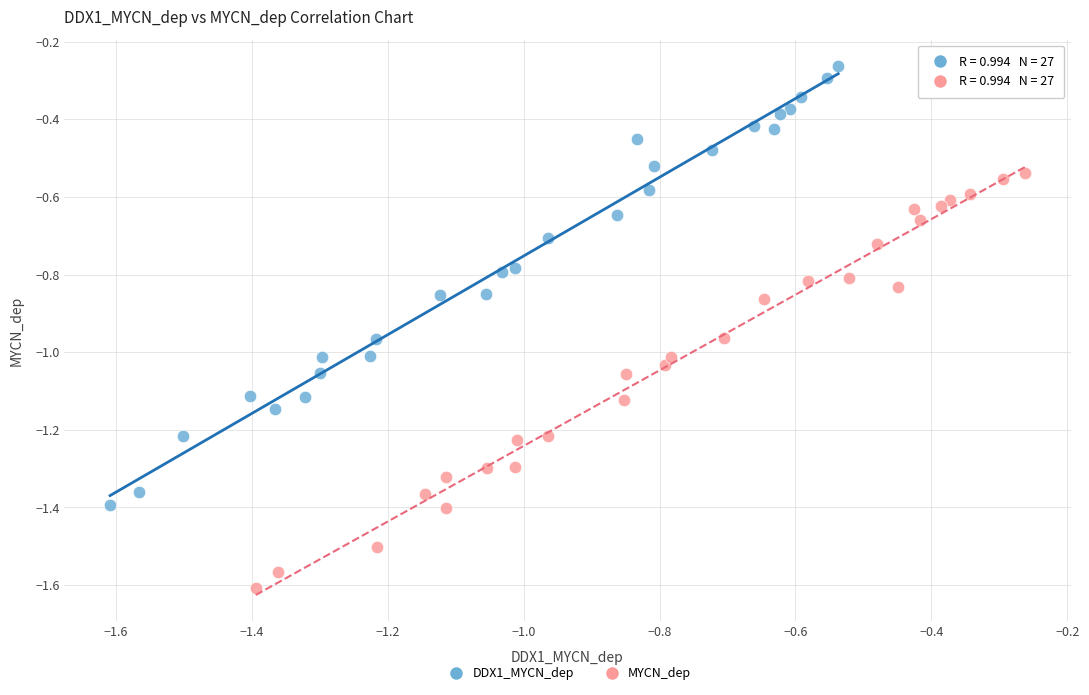

Which series contains the lowest Y value?

MYCN_dep